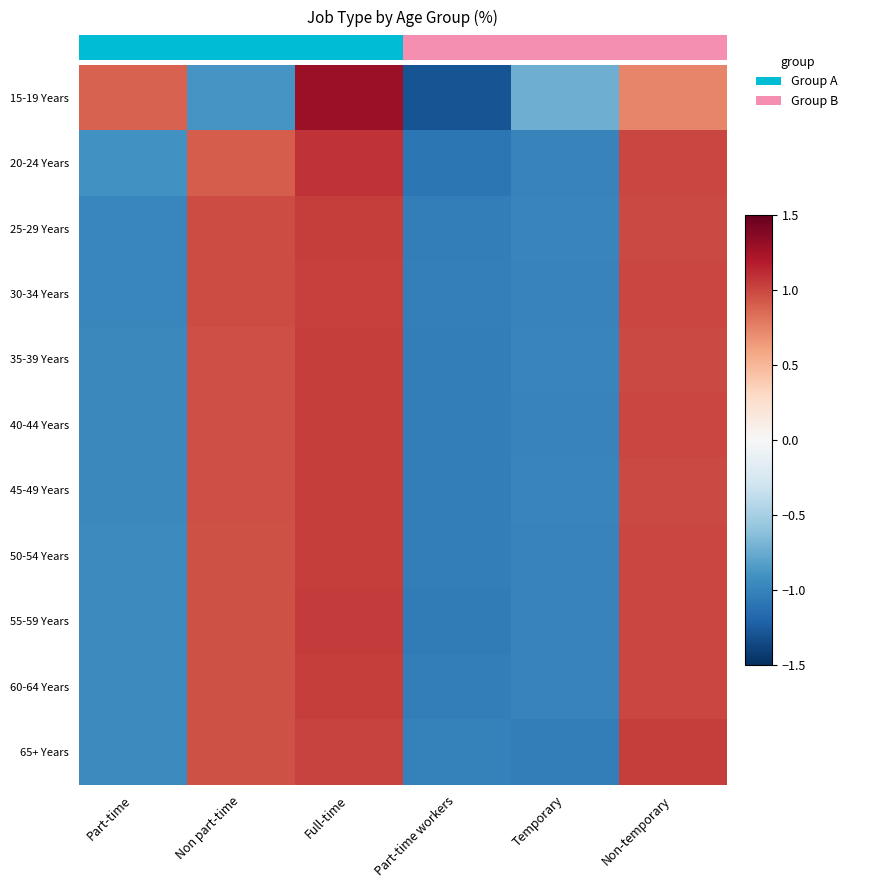

List the series in order of their peak value, lowest first.

30-34 Years, 35-39 Years, 65+ Years, 25-29 Years, 40-44 Years, 60-64 Years, 45-49 Years, 50-54 Years, 55-59 Years, 20-24 Years, 15-19 Years